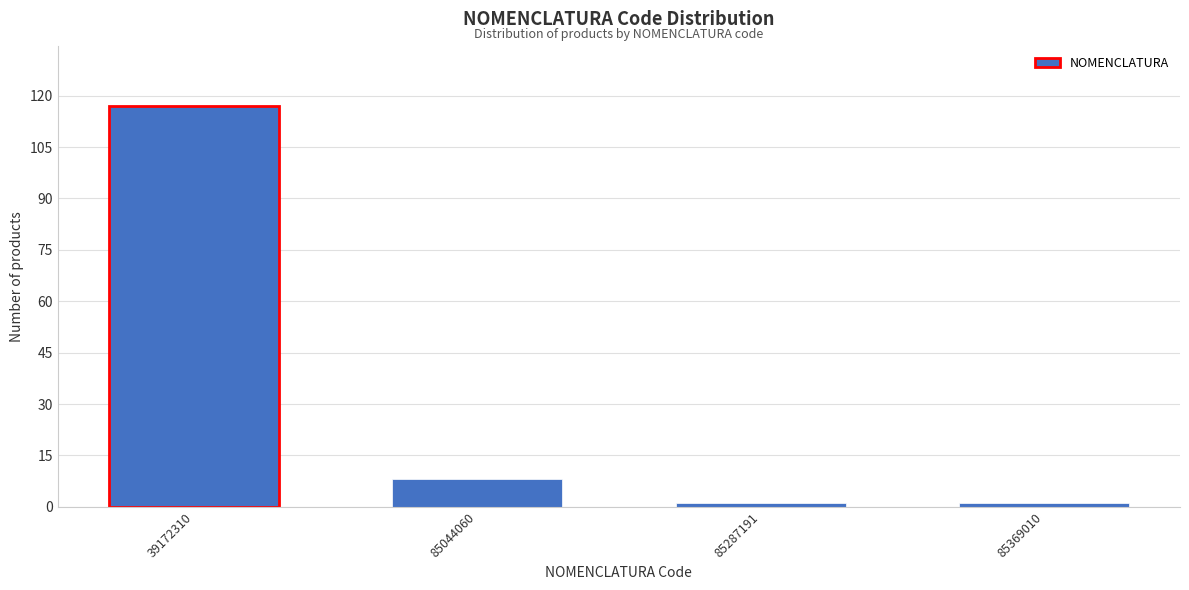

Reading left to right, list all the values displayed in this chart.

117	8	1	1